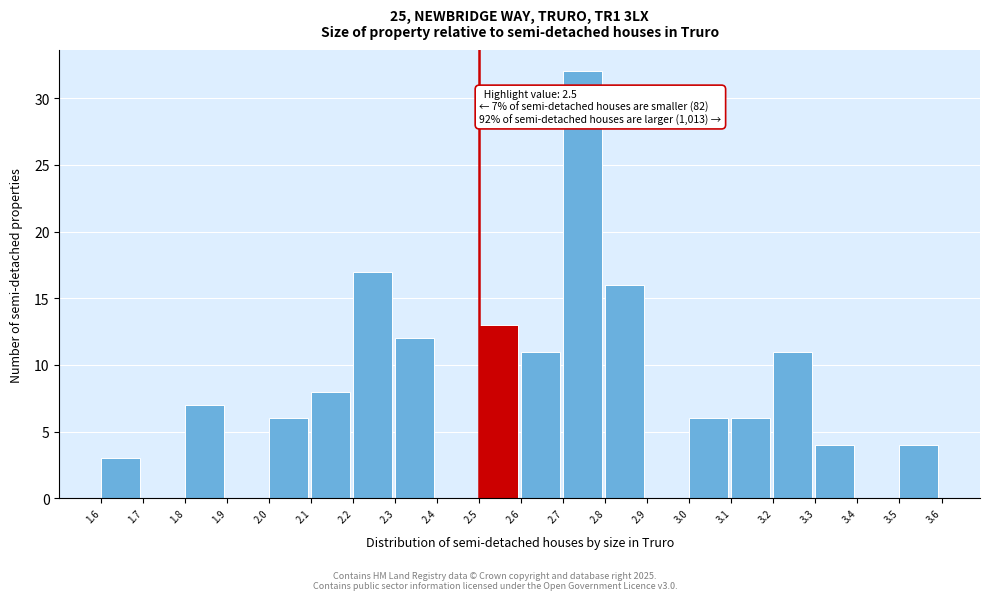

Which range on the x-axis has the tallest bar?

2.7 to 2.8